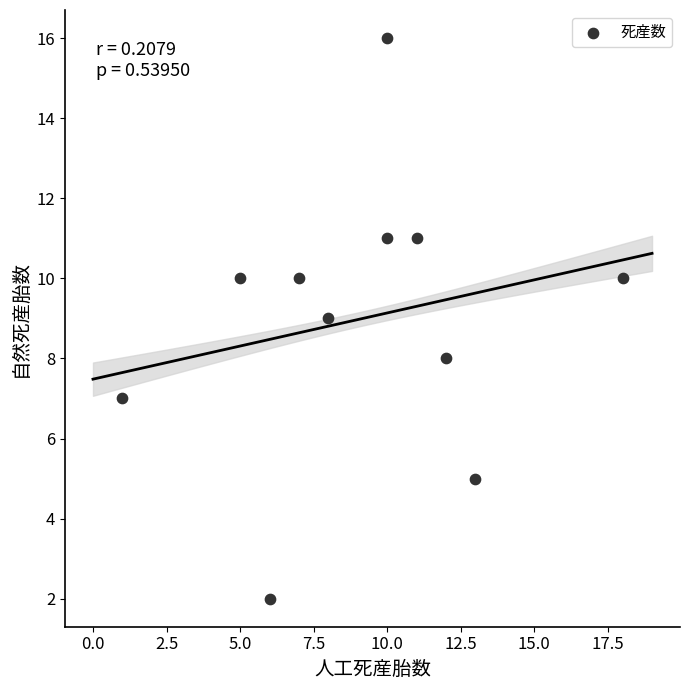

What is the range of X values (max minus min)?

17